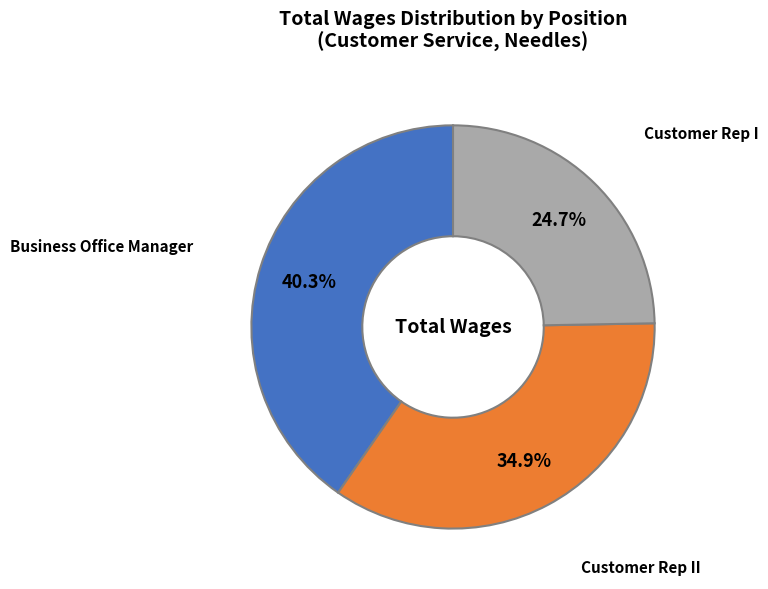

Is there a majority slice in this chart?

No